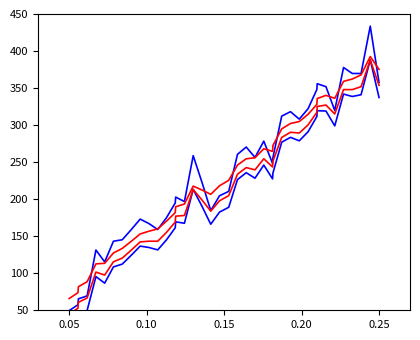

In LO_Frequency_R1, how many points are lower than both neighbors (excluding endpoints)?

8